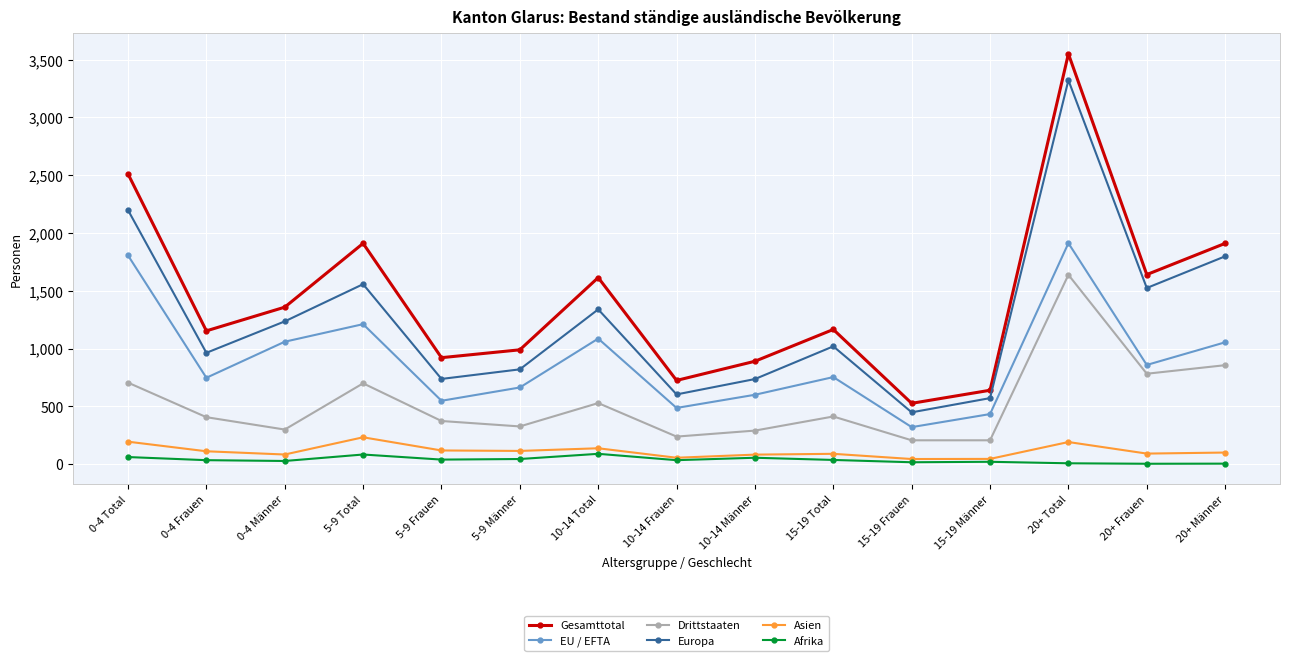

What is the value of the EU / EFTA point at the 10th from the left?

753